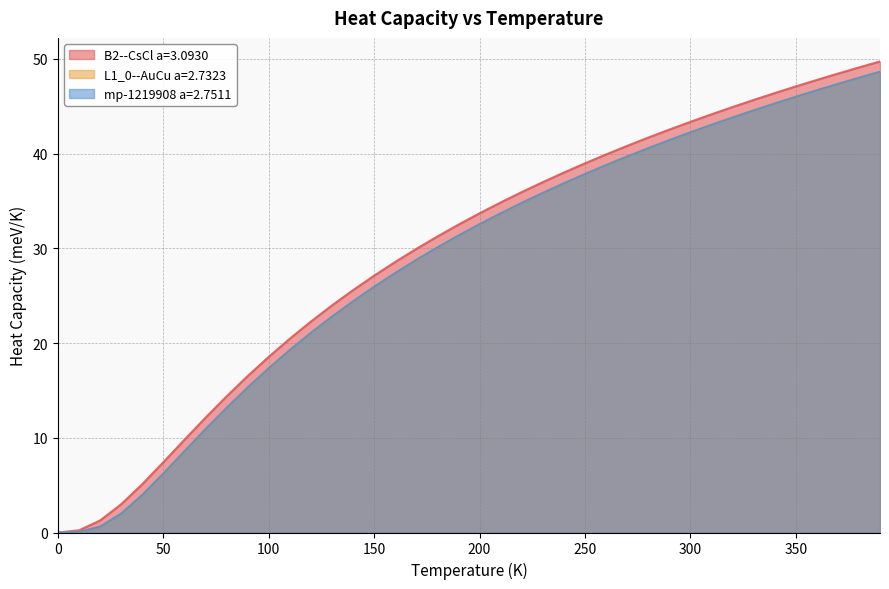

How many categories are shown in the chart?

40